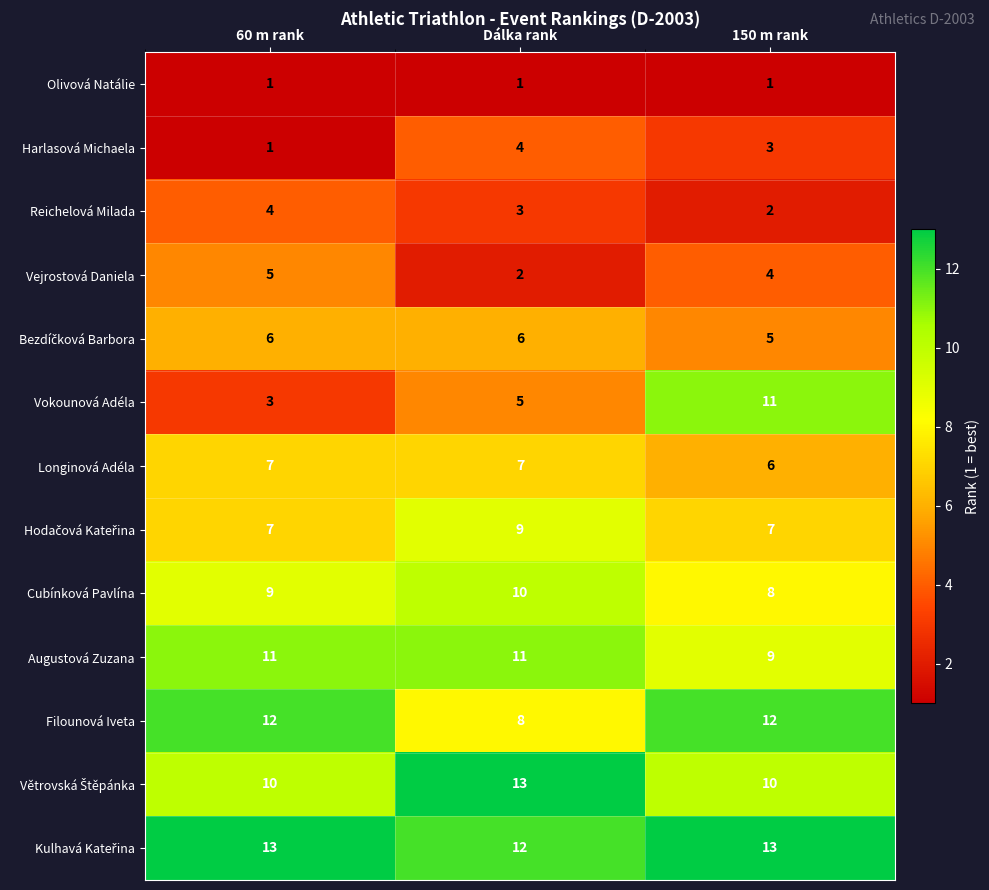

What is the sum of the Longinová Adéla values at Dálka rank and 150 m rank?

13